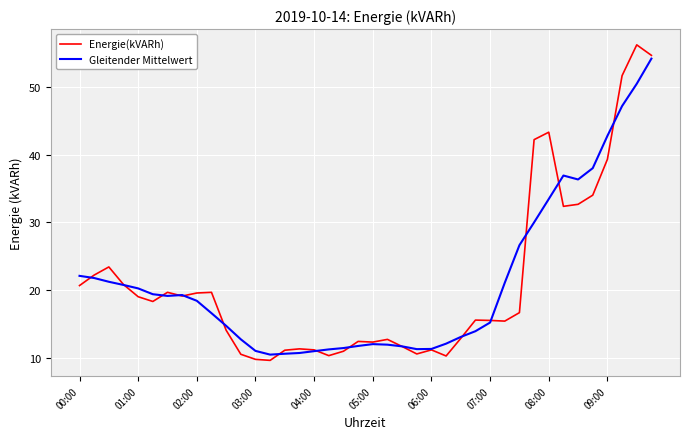

What is the maximum value for Energie(kVARh)?

56.2